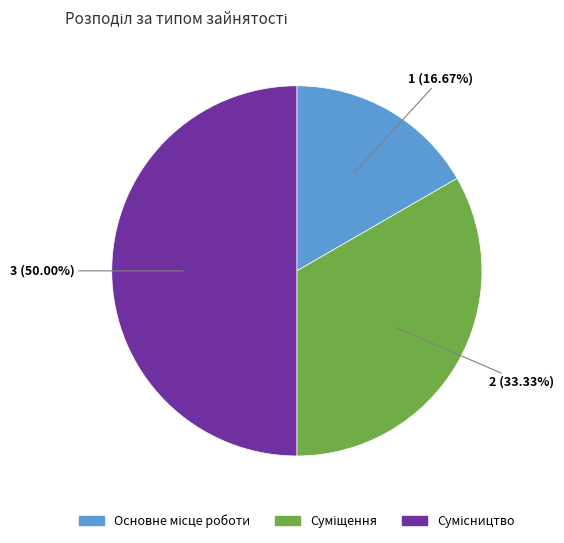

True or false: Сумісництво accounts for 61% of the total.

False